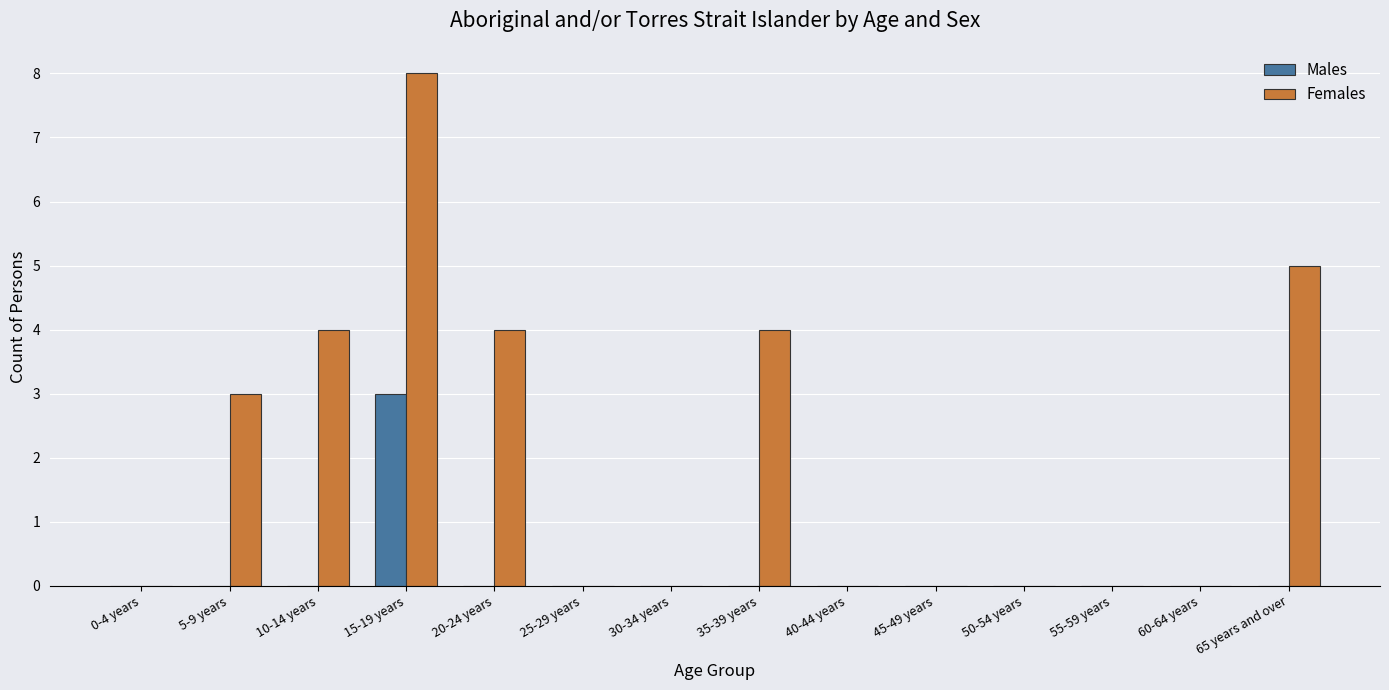

Reading right to left, list all the values displayed in this chart.

Males: 0	0	0	0	0	0	0	0	0	0	3	0	0	0
Females: 5	0	0	0	0	0	4	0	0	4	8	4	3	0